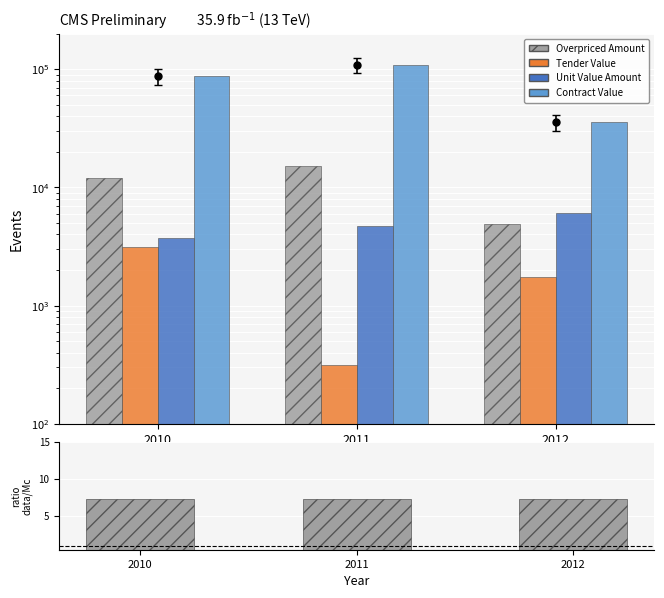

Which label corresponds to the smallest value in the chart?

2010